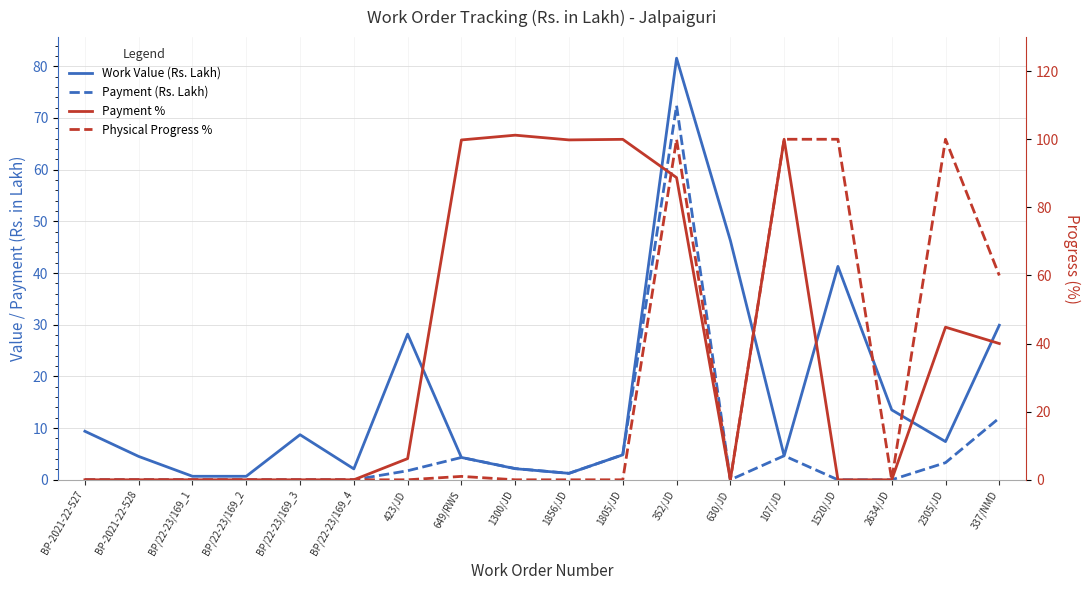

What is the total value across all series at 1520/JD?

141.3